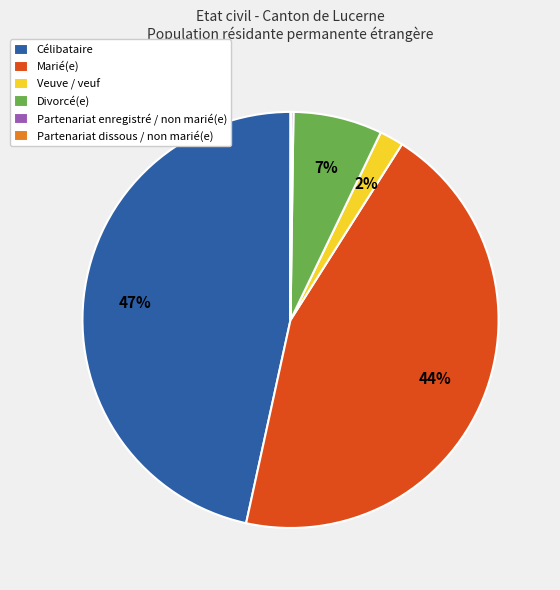

To the nearest percent, what portion does Célibataire represent?

47%